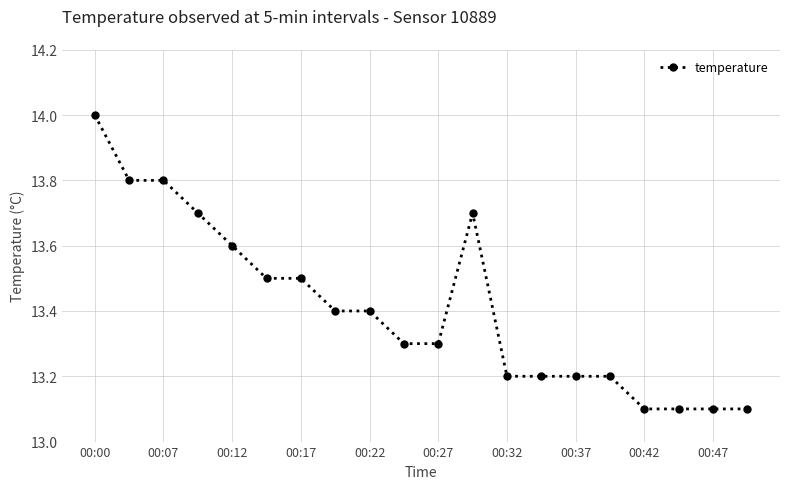

What is the value of the 1st point from the left?

14.0